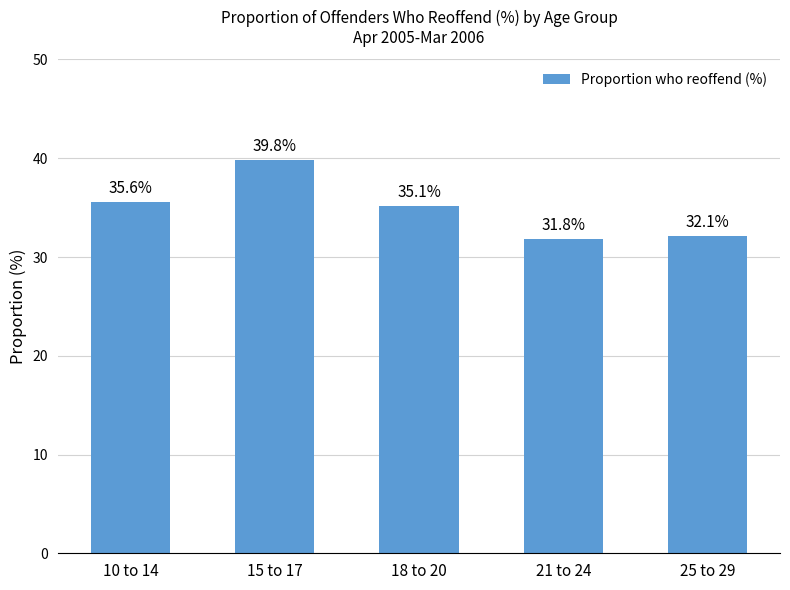

Rank the categories by value from lowest to highest.

21 to 24, 25 to 29, 18 to 20, 10 to 14, 15 to 17